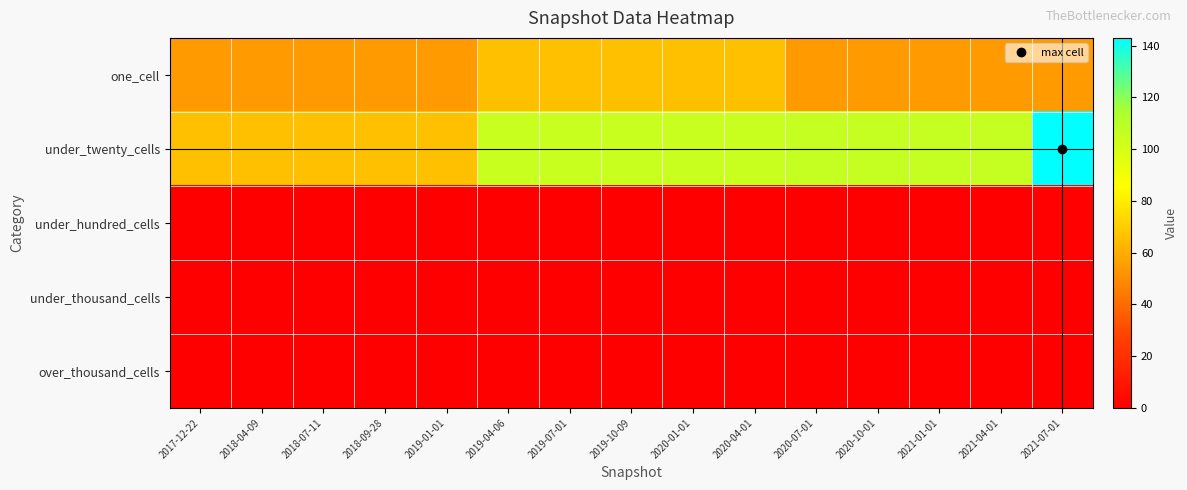

At 2018-09-28, list the series in order from smallest to largest.

under_hundred_cells, under_thousand_cells, over_thousand_cells, one_cell, under_twenty_cells